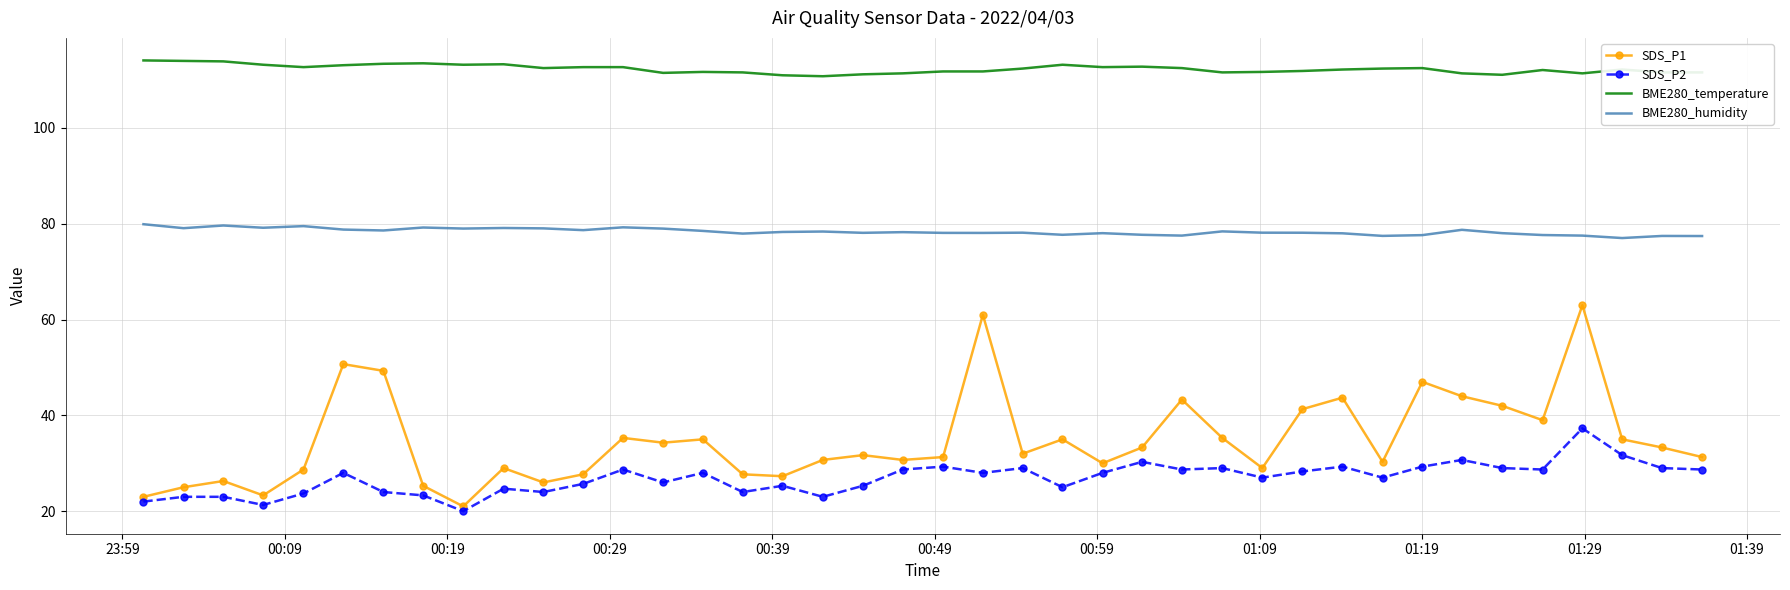

Which series has the widest spread of values?

SDS_P1